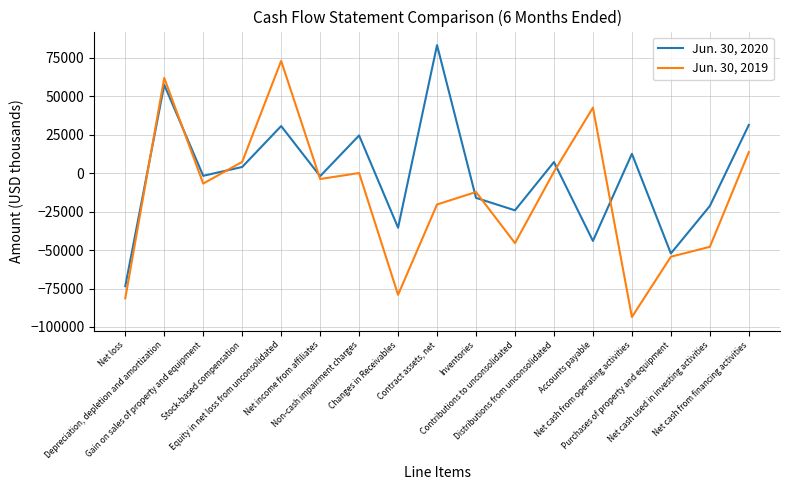

How many values in Jun. 30, 2020 are below zero?

9